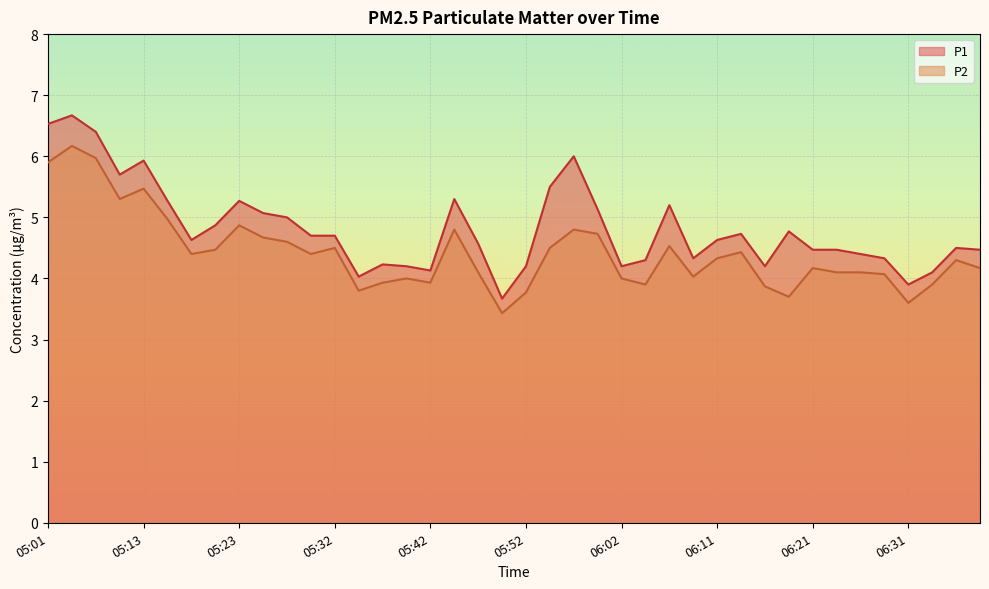

The P1 series shows 4.5 at 06:24. True or false?

True